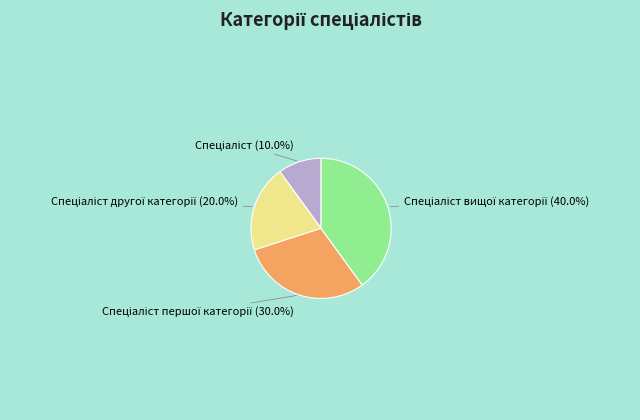

Is there any slice that represents more than half of the pie?

No